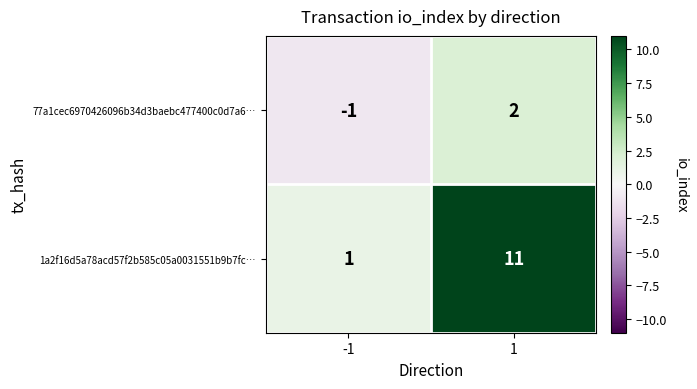

The 1a2f16d5a78acd57f2b585c05a0031551b9b7fc… series shows 1 at -1. True or false?

True